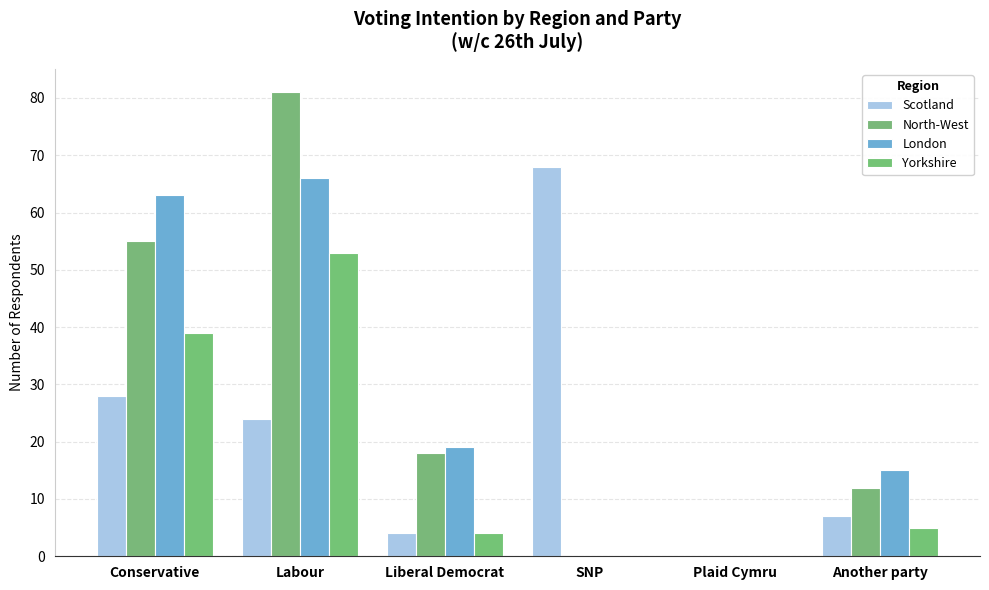

What is the spread (max minus min) of values at Conservative?

35